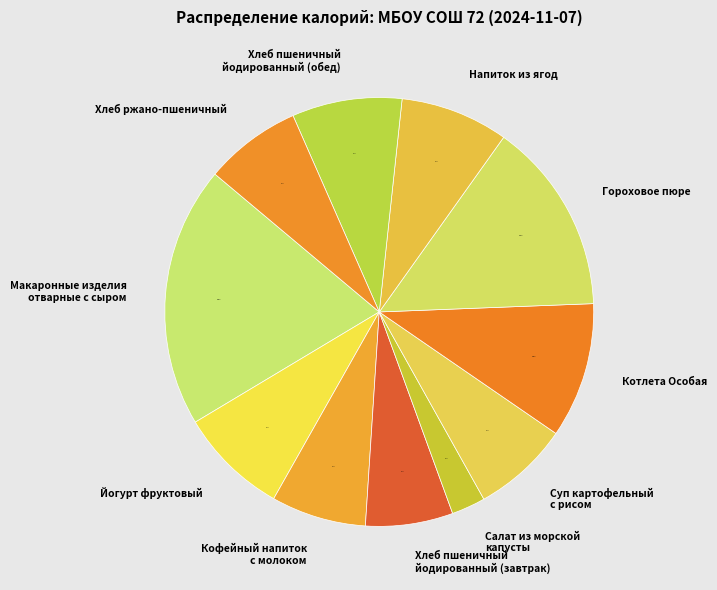

To the nearest percent, what is the difference between the largest and smallest slice percentages?

17%